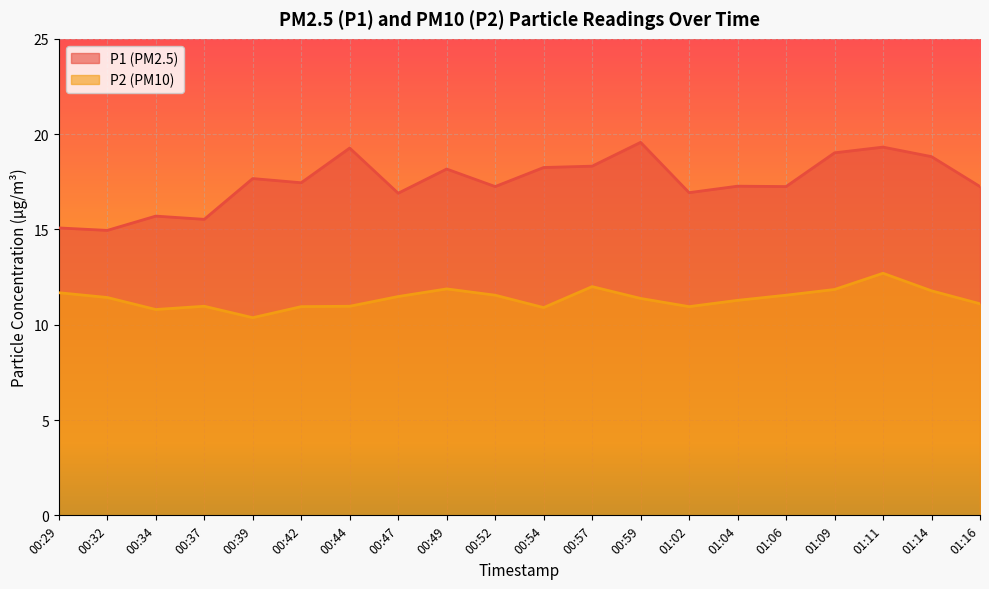

Where is P2 nearest to the value 11?

00:37